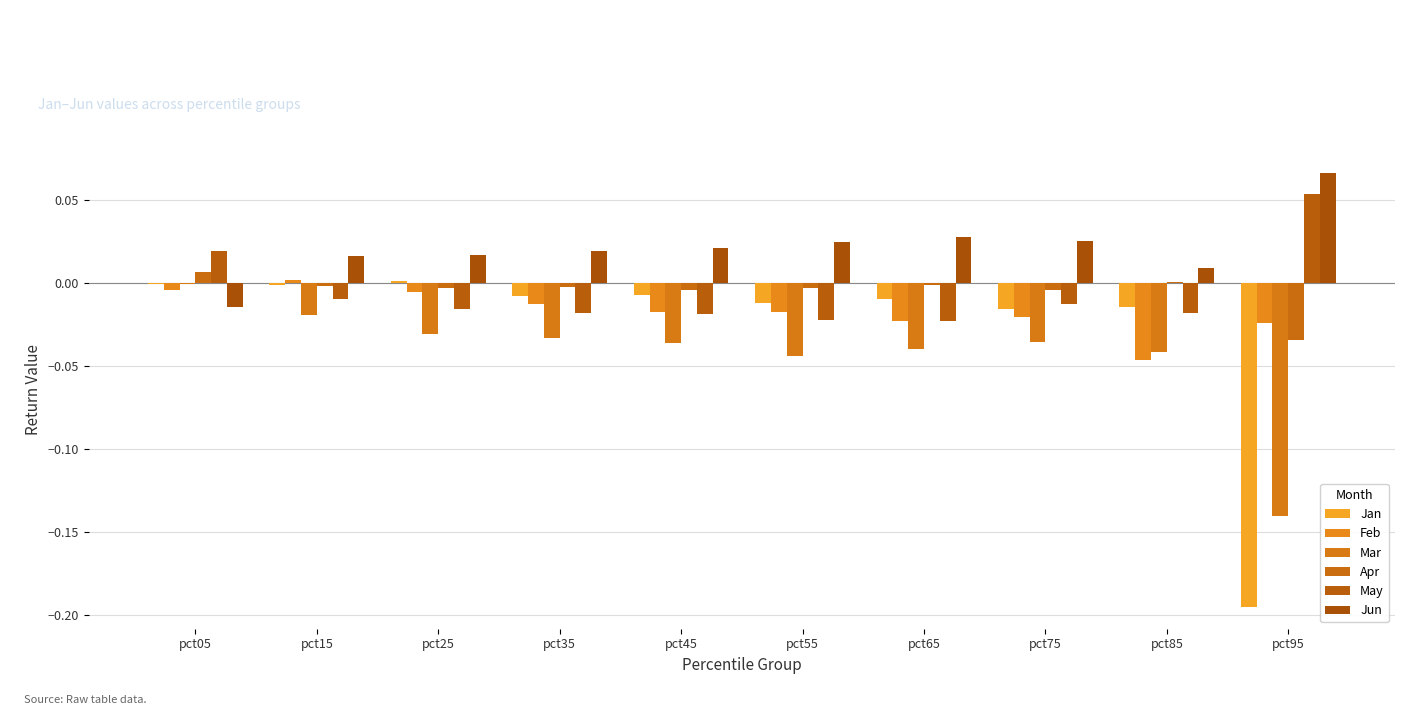

Rank the series at pct05 from lowest to highest value.

Jun, Feb, Jan, Mar, Apr, May